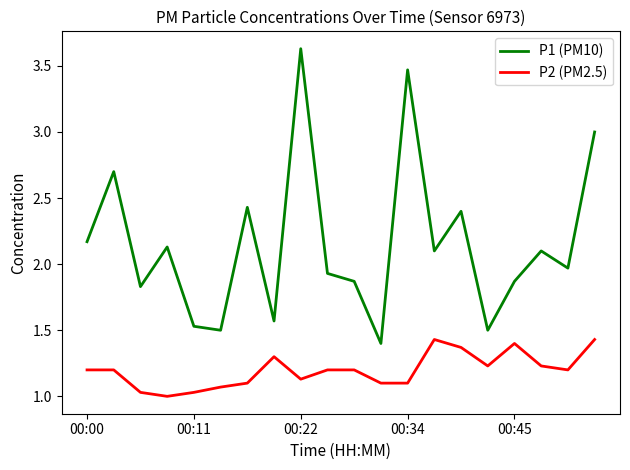

True or false: P1 (PM10) and P2 (PM2.5) intersect in this chart.

False